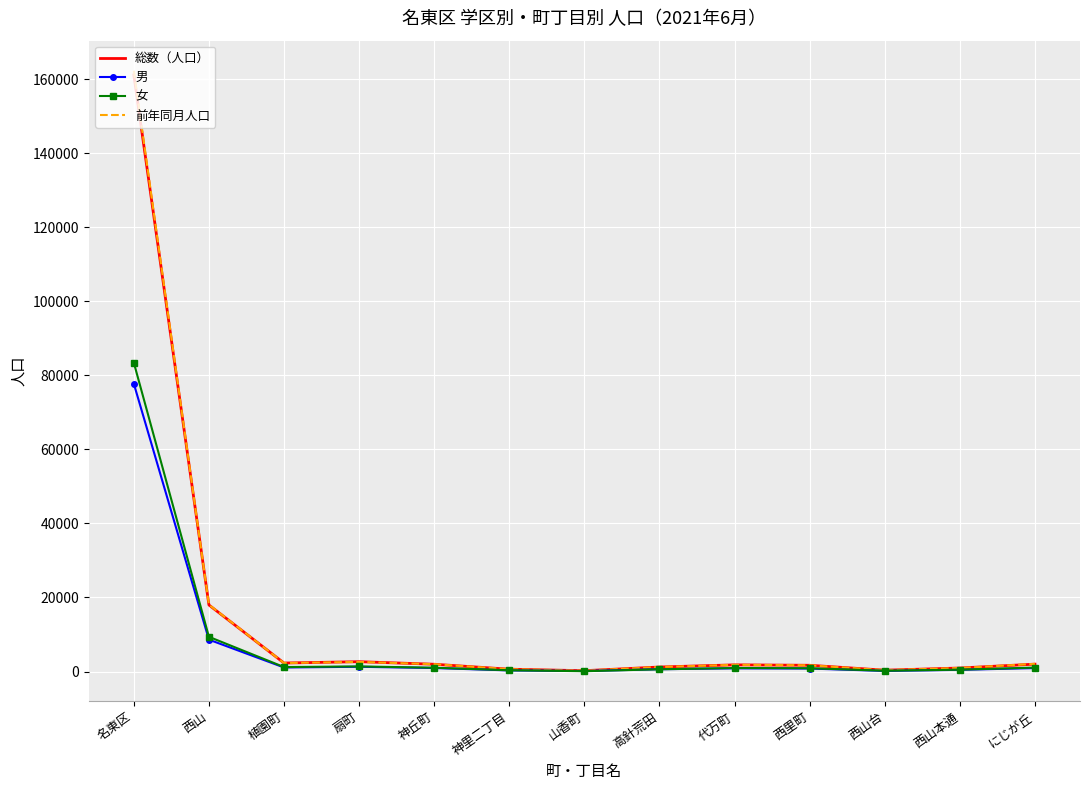

The value of 男 at 名東区 is 77758. True or false?

True